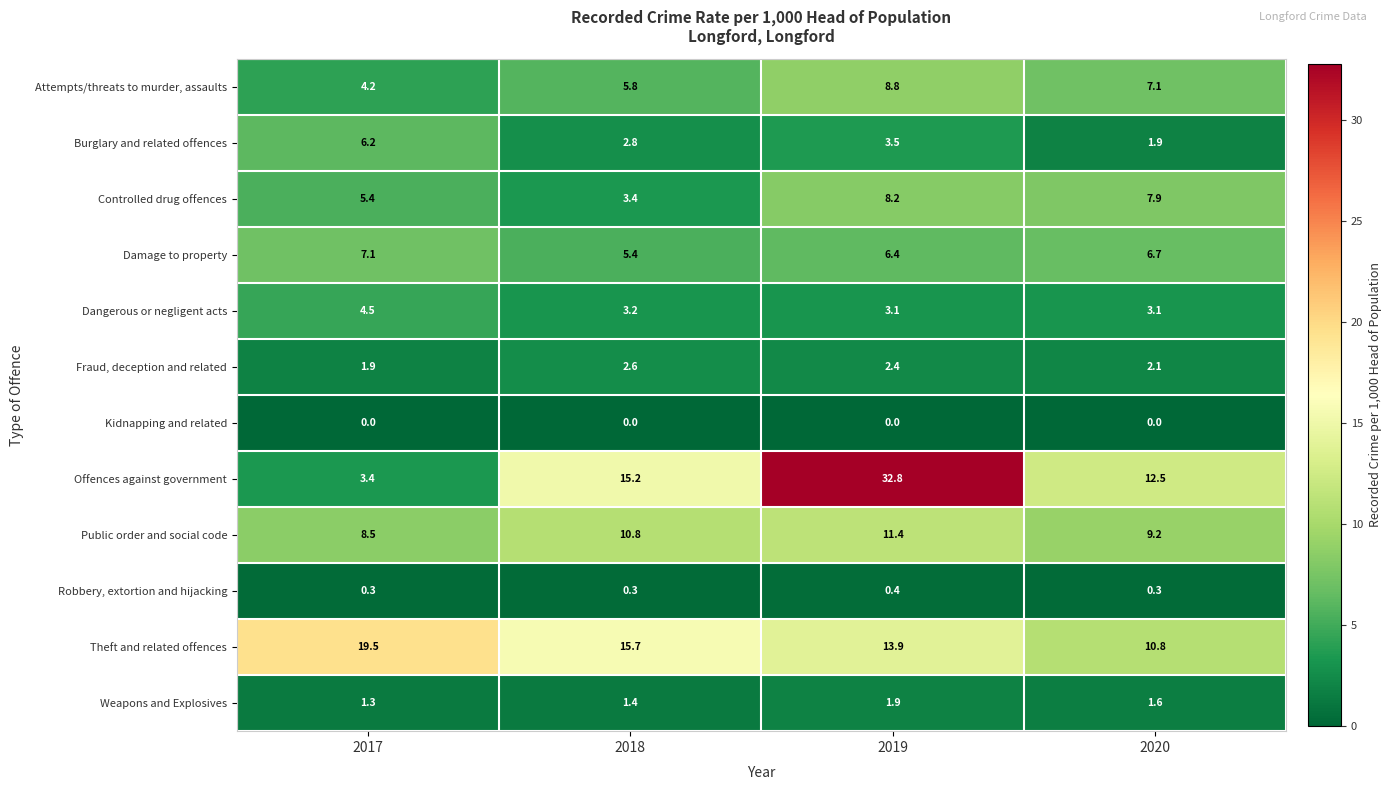

What is the difference between the second highest and second lowest values in the Public order and social code series?

1.6